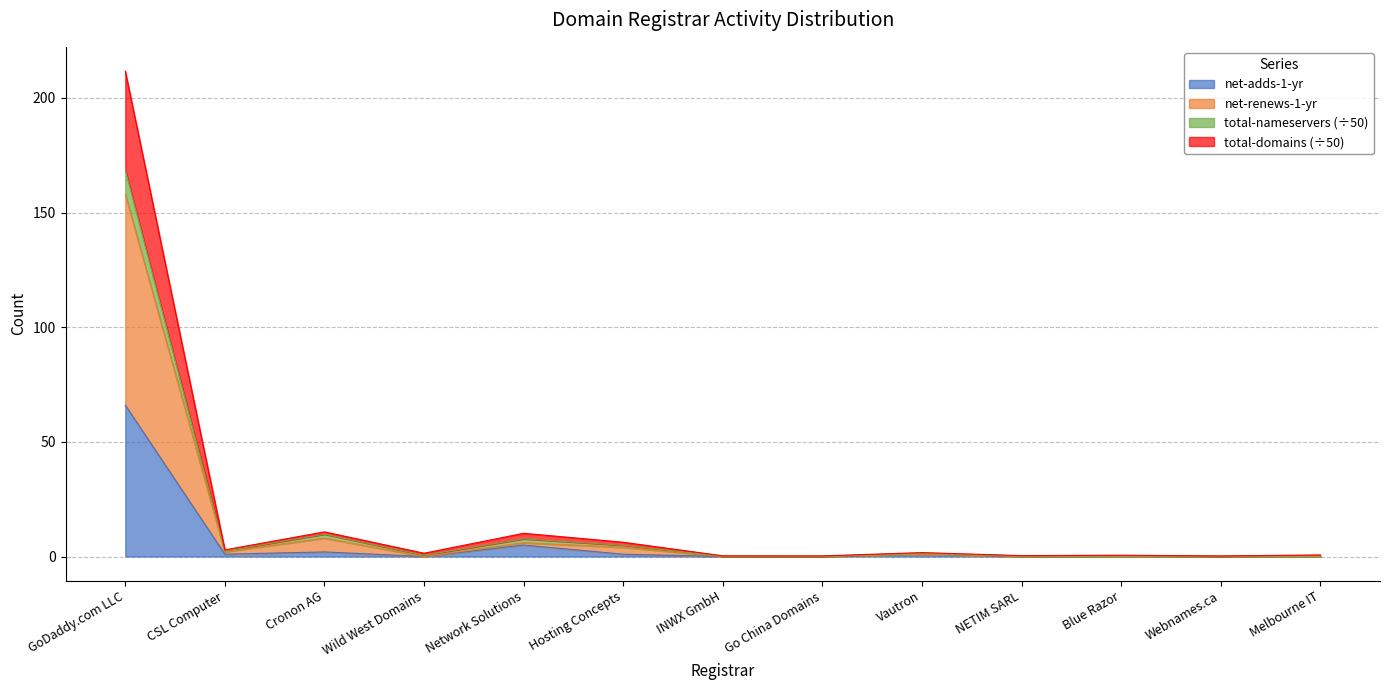

True or false: net-renews-1-yr has more than 2 interior local peaks.

True